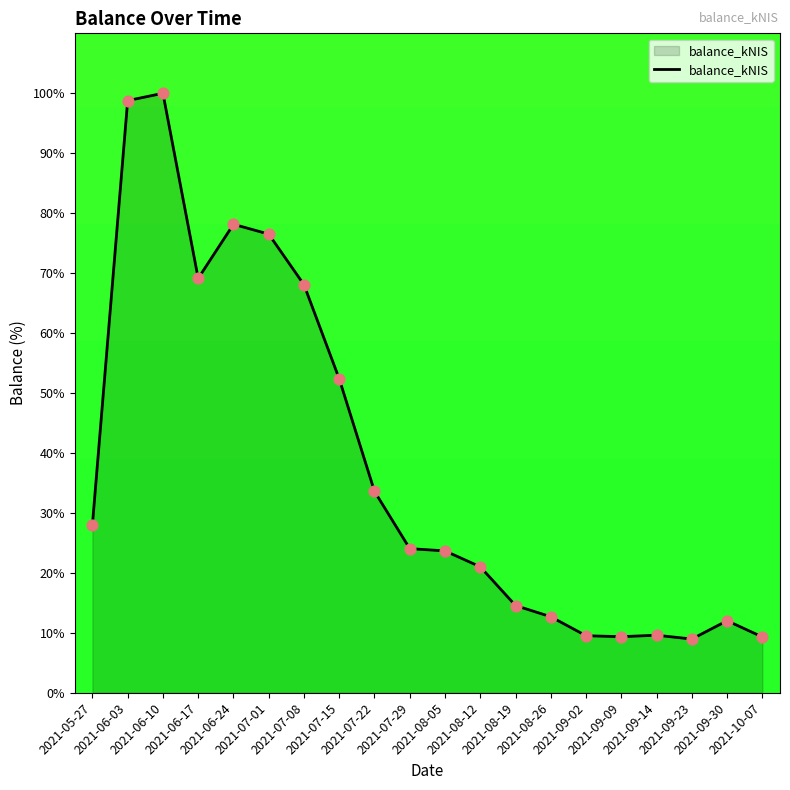

What is the ratio of the value at 2021-05-27 to the value at 2021-08-12?

1.3